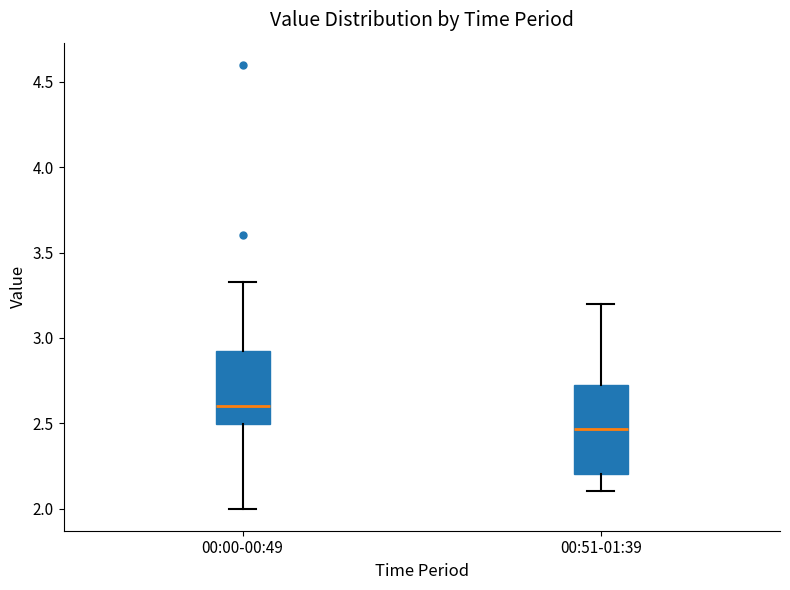

Which box is the tallest, from its lower edge to its upper edge?

00:51-01:39